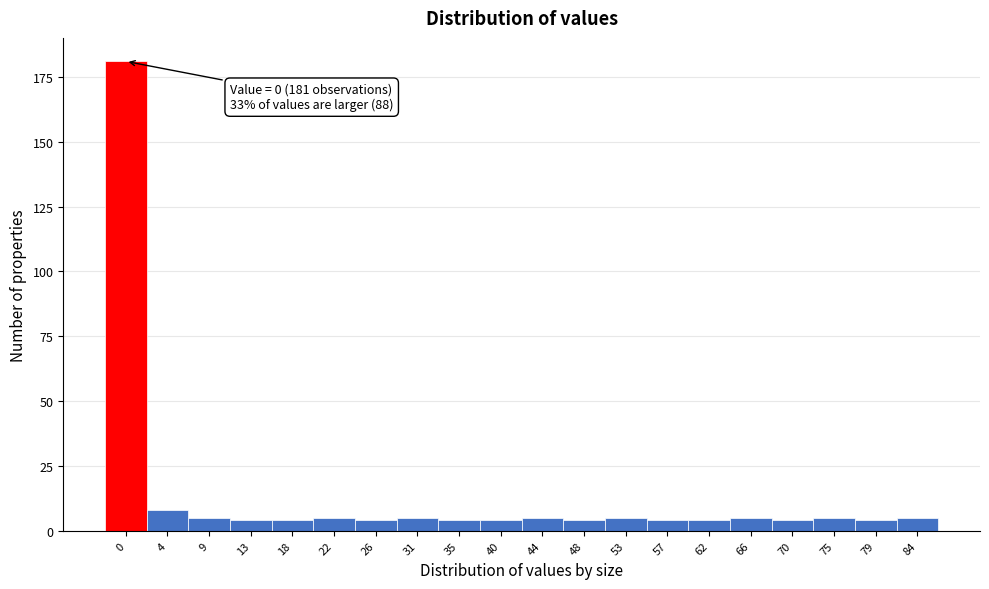

Reading left to right, extract all data points from this chart.

181	8	5	4	4	5	4	5	4	4	5	4	5	4	4	5	4	5	4	5